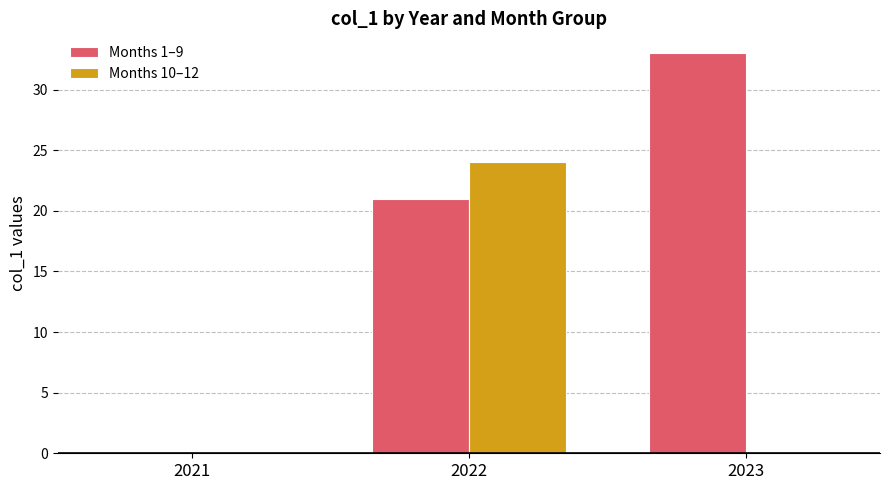

Where is Months 1–9 nearest to the value 16?

2022